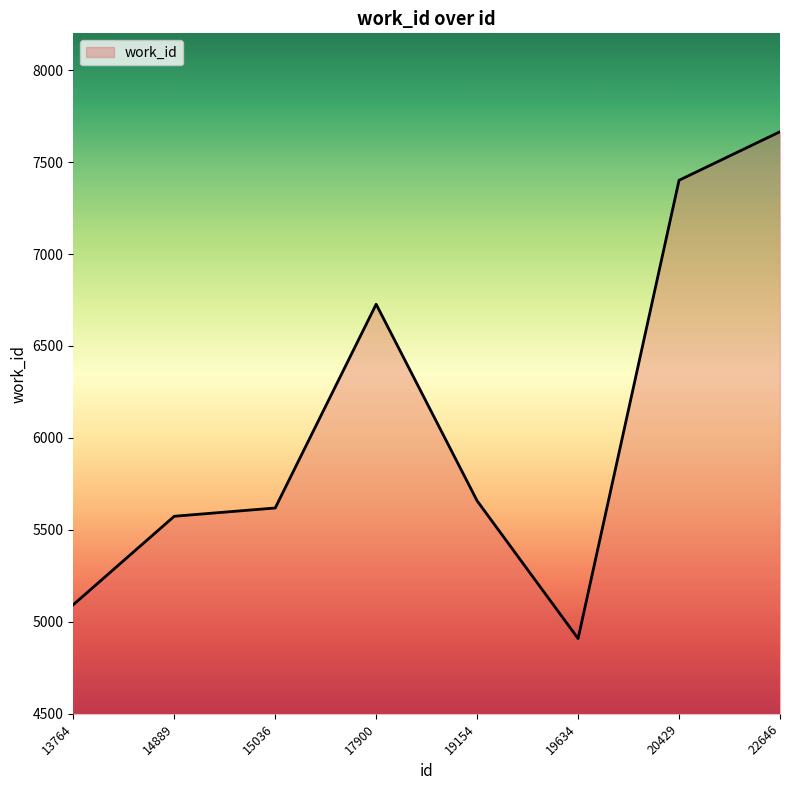

How many lines are shown in the chart?

1